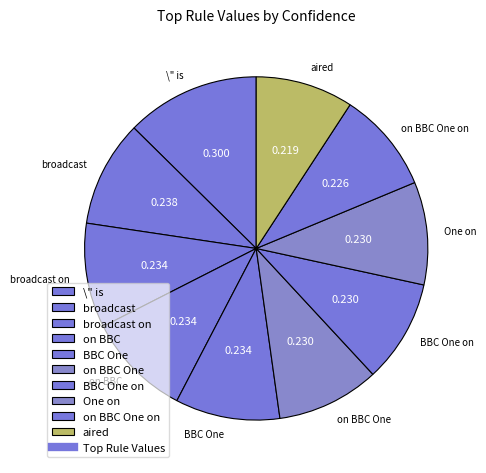

Is it true that on BBC One on is 10% of the pie?

True